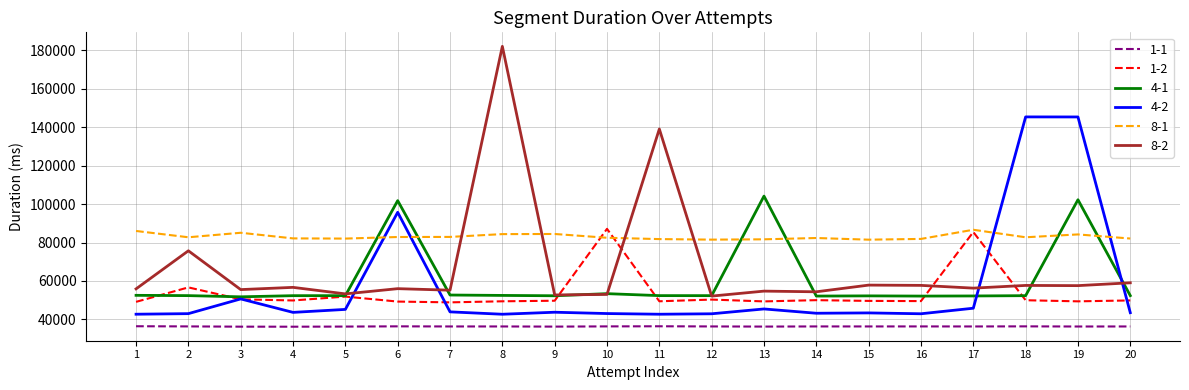

Which series has the largest range (max minus min)?

8-2